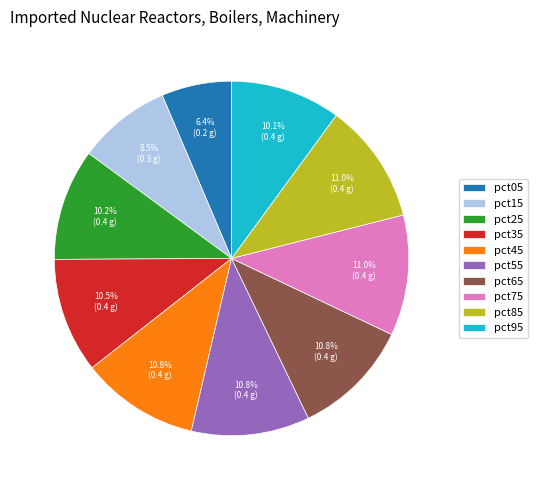

What percentage is the pct75 slice, to the nearest percent?

11%